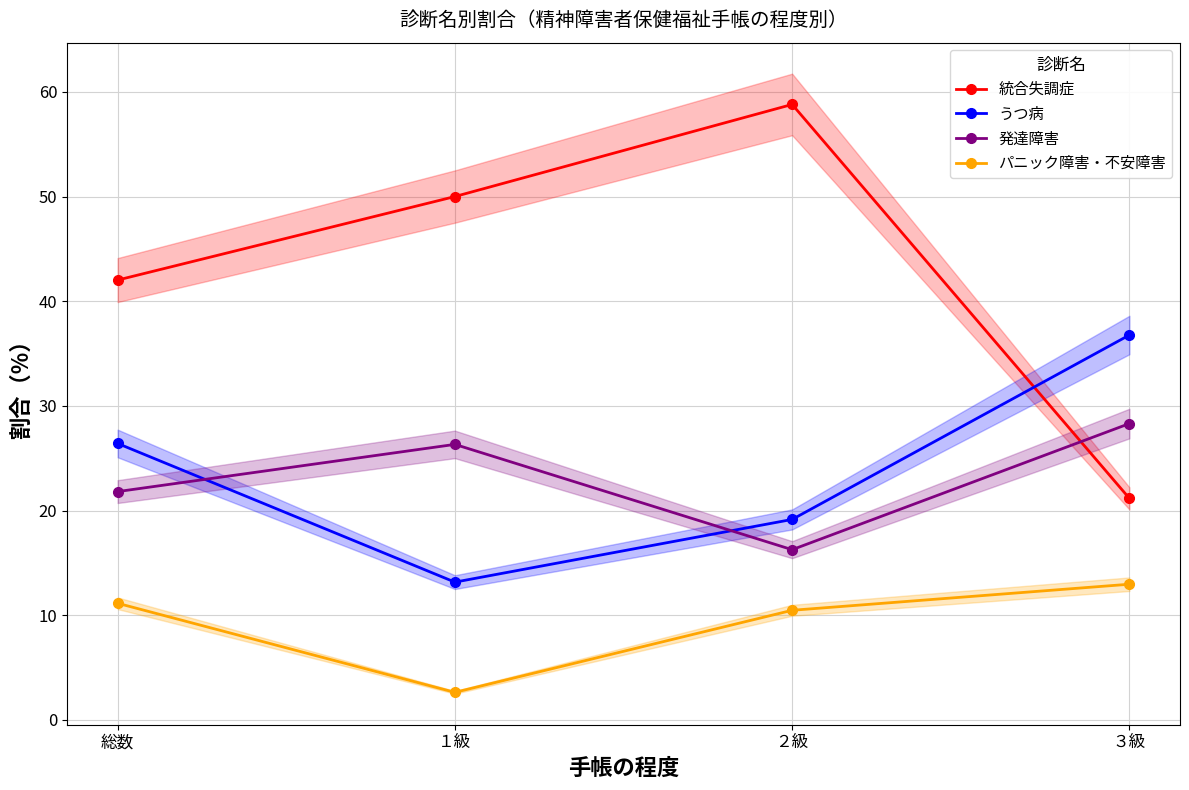

Reading right to left, transcribe all the data shown in this chart.

統合失調症: 21.2	58.8	50.0	42.0
うつ病: 36.8	19.1	13.2	26.4
発達障害: 28.3	16.3	26.3	21.8
パニック障害・不安障害: 13.0	10.5	2.6	11.1